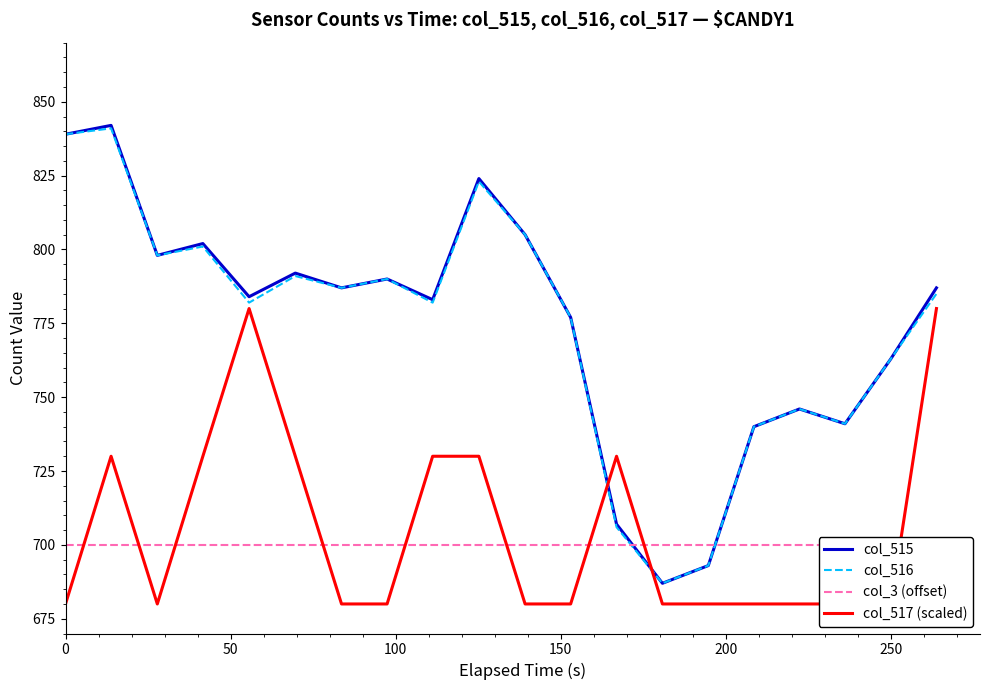

Reading left to right, extract all data points from this chart.

col_515: 839	842	798	802	784	792	787	790	783	824	805	777	707	687	693	740	746	741	763	787
col_516: 839	841	798	801	782	791	787	790	782	823	805	777	706	687	693	740	746	741	763	785
col_3 (offset): 700	700	700	700	700	700	700	700	700	700	700	700	700	700	700	700	700	700	700	700
col_517 (scaled): 680	730	680	730	780	730	680	680	730	730	680	680	730	680	680	680	680	680	680	780